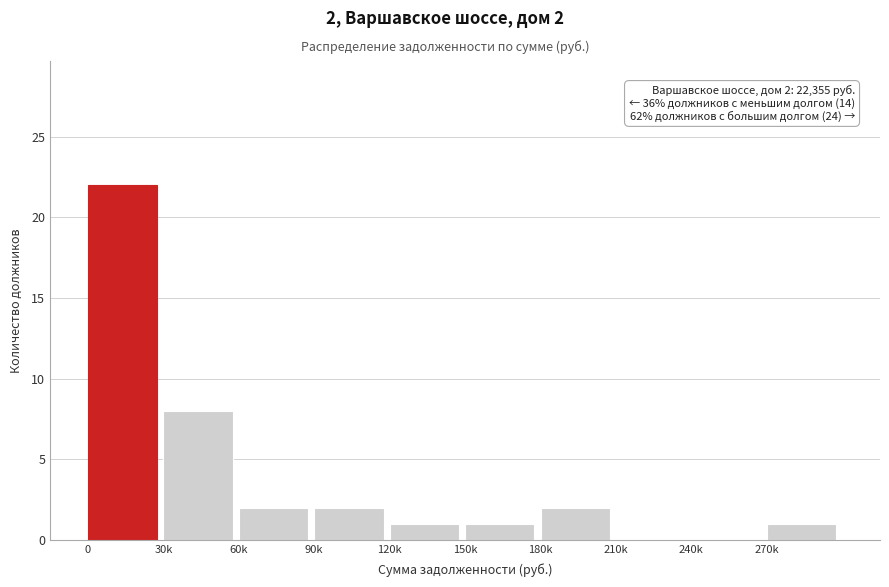

Reading left to right, what are all the values shown in this chart?

0=22	30k=8	60k=2	90k=2	120k=1	150k=1	180k=2	210k=0	240k=0	270k=1